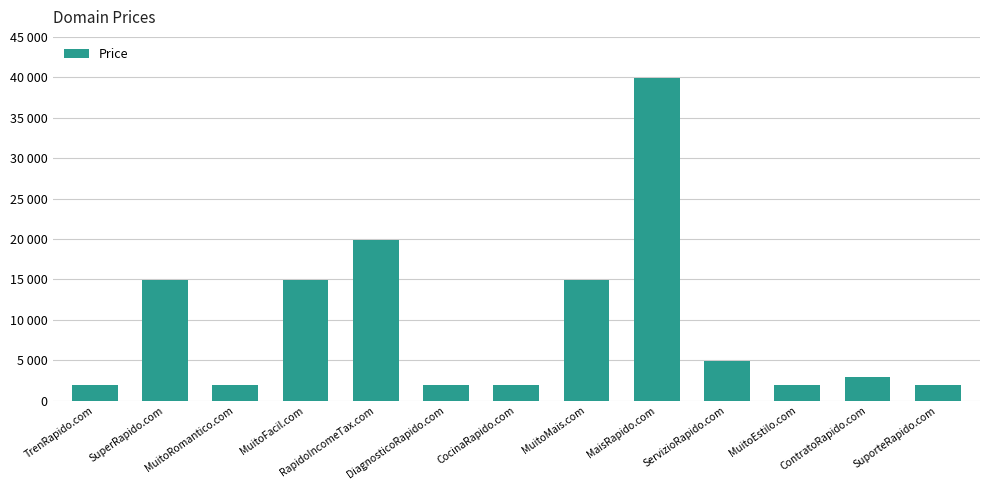

How many bars are there in total?

13